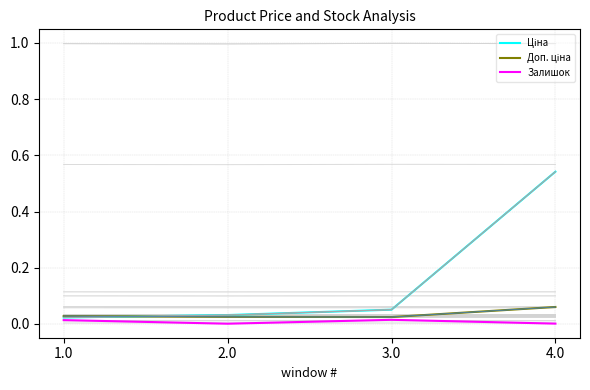

Which series has the largest total across all categories?

Ціна